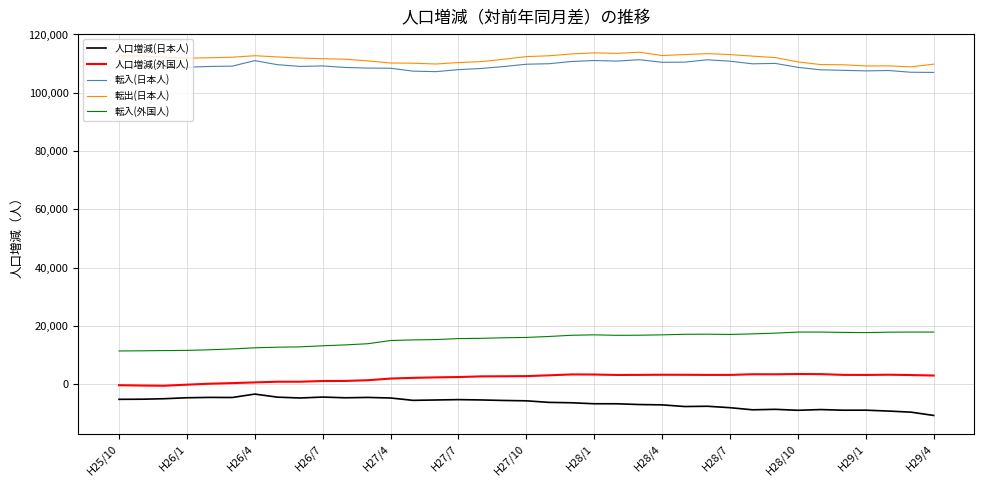

True or false: 転入(外国人) and 人口増減(外国人) cross at least once.

False